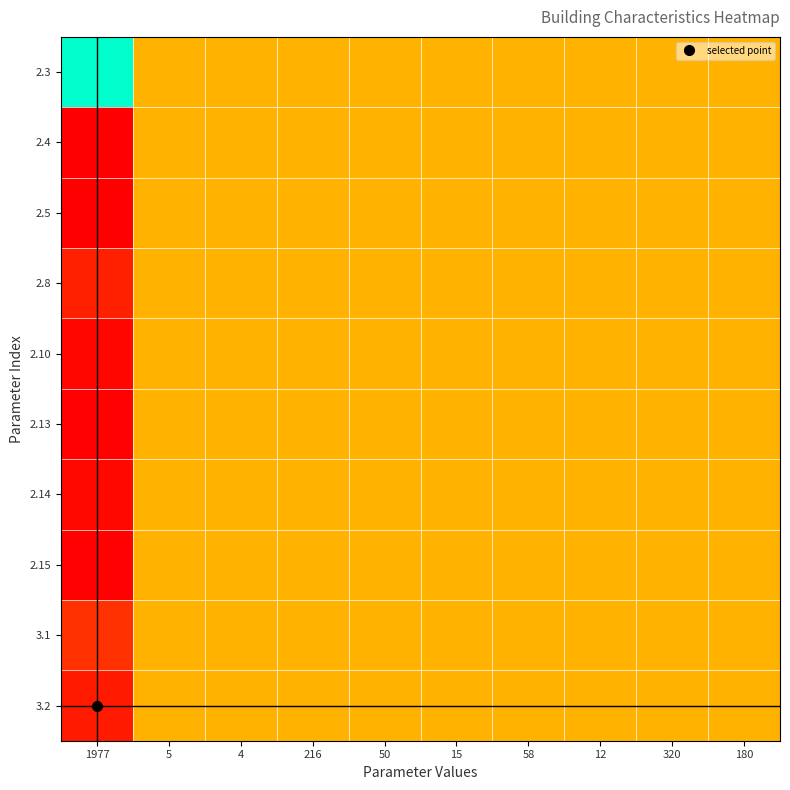

Which series has the widest spread of values?

2.3